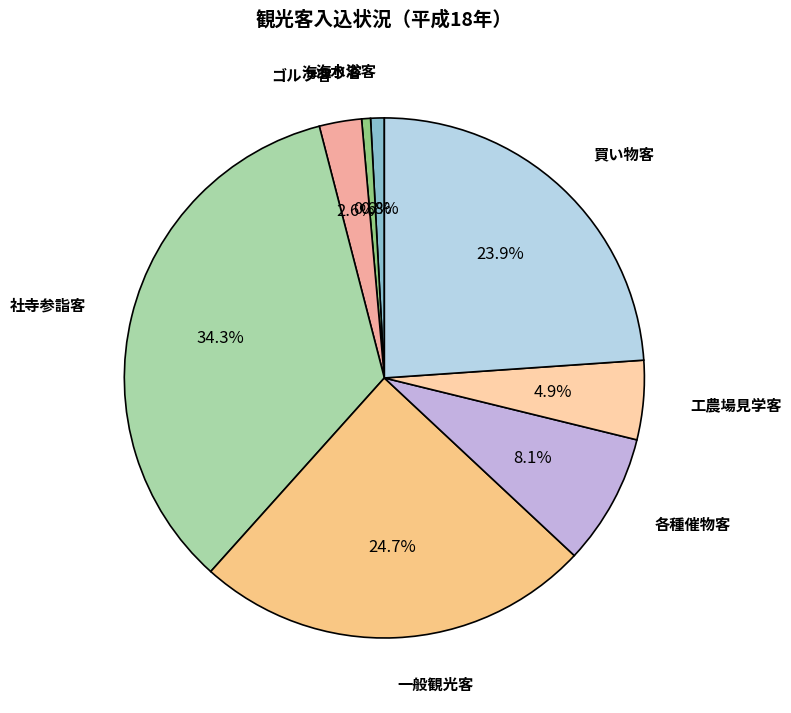

How many slices are in this pie chart?

8